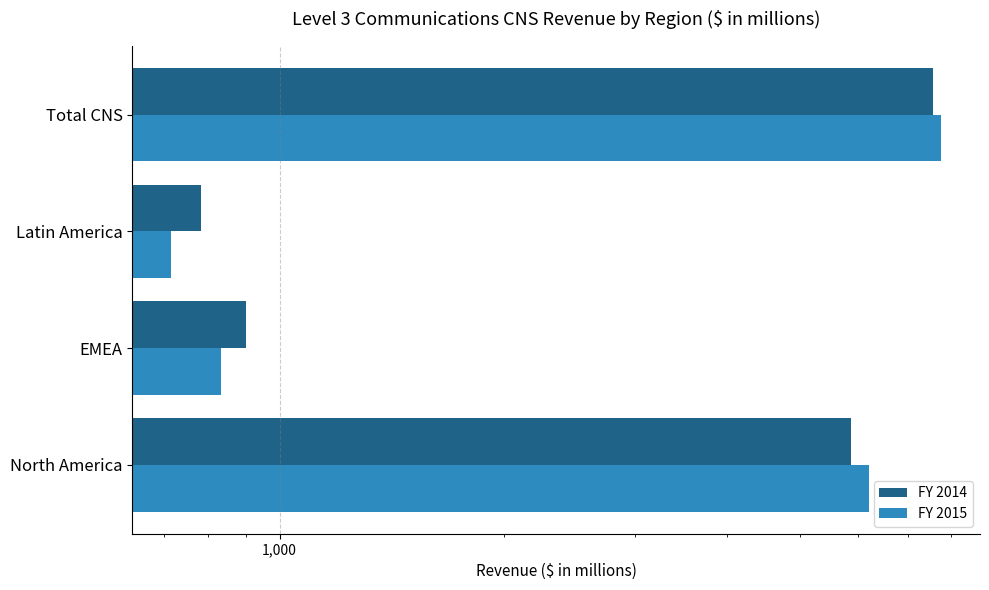

Reading left to right, extract all data points from this chart.

FY 2014: 5867	902	783	7552
FY 2015: 6208	835	714	7757